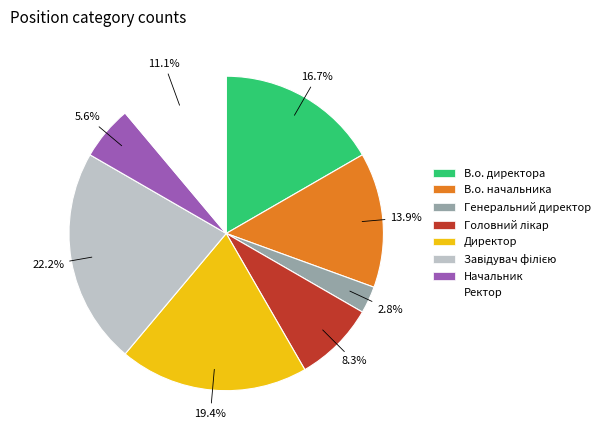

To the nearest percent, what is the combined percentage of В.о. директора and Начальник?

22%